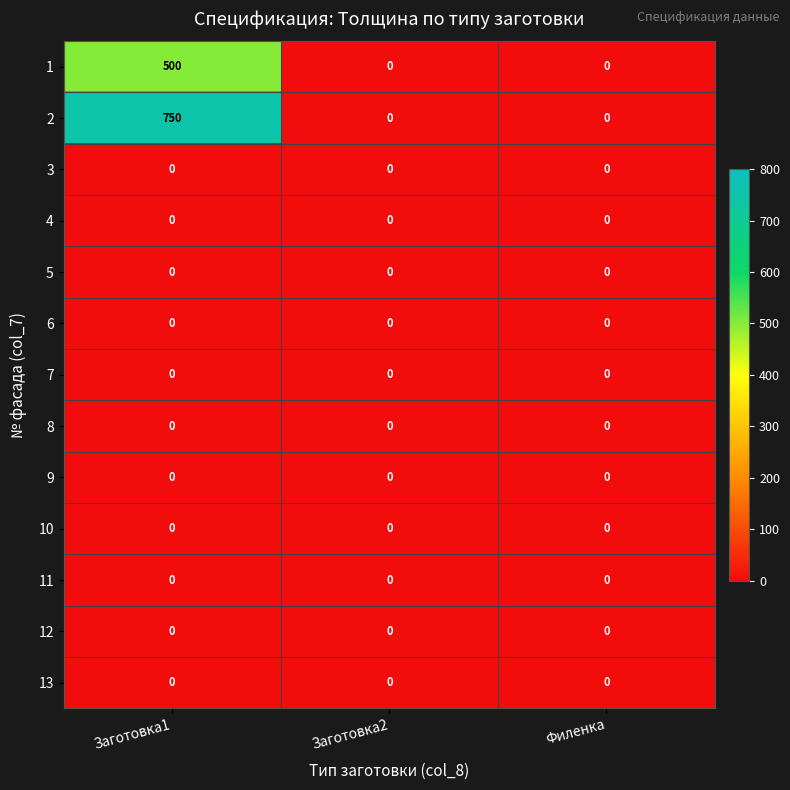

At how many categories does at least one series exceed 744?

1